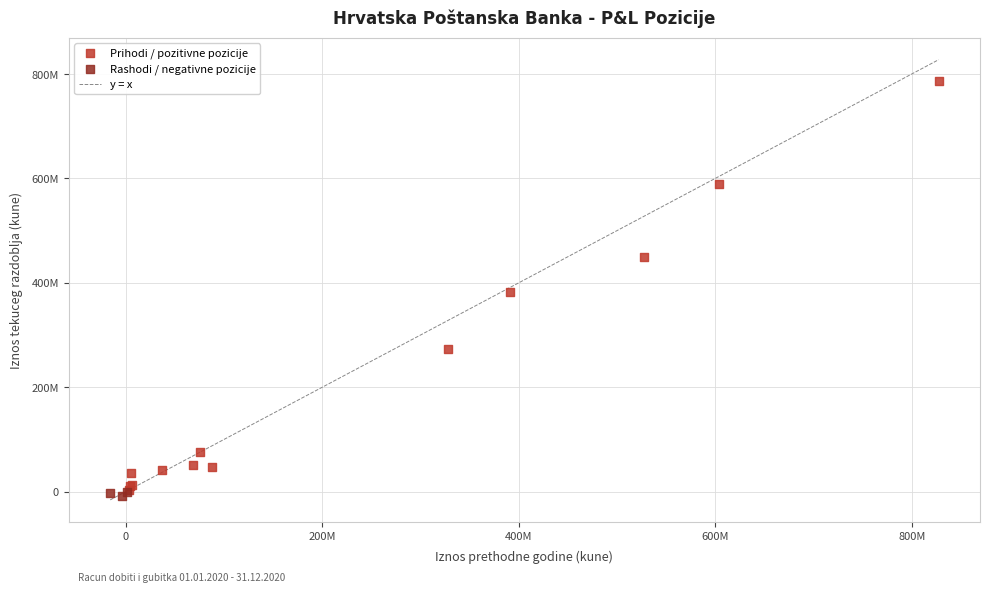

Which series has the widest spread of Y values?

Prihodi / pozitivne pozicije